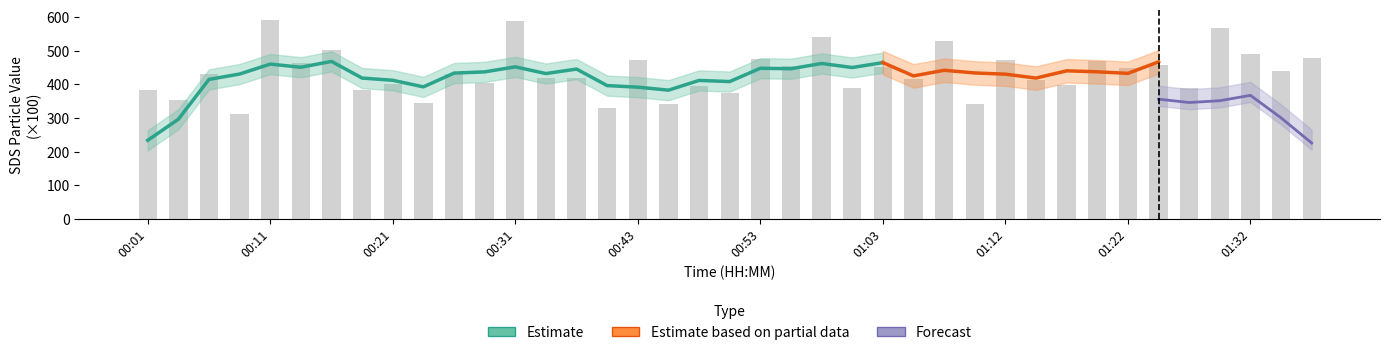

What is the maximum value shown in the chart?

593.0